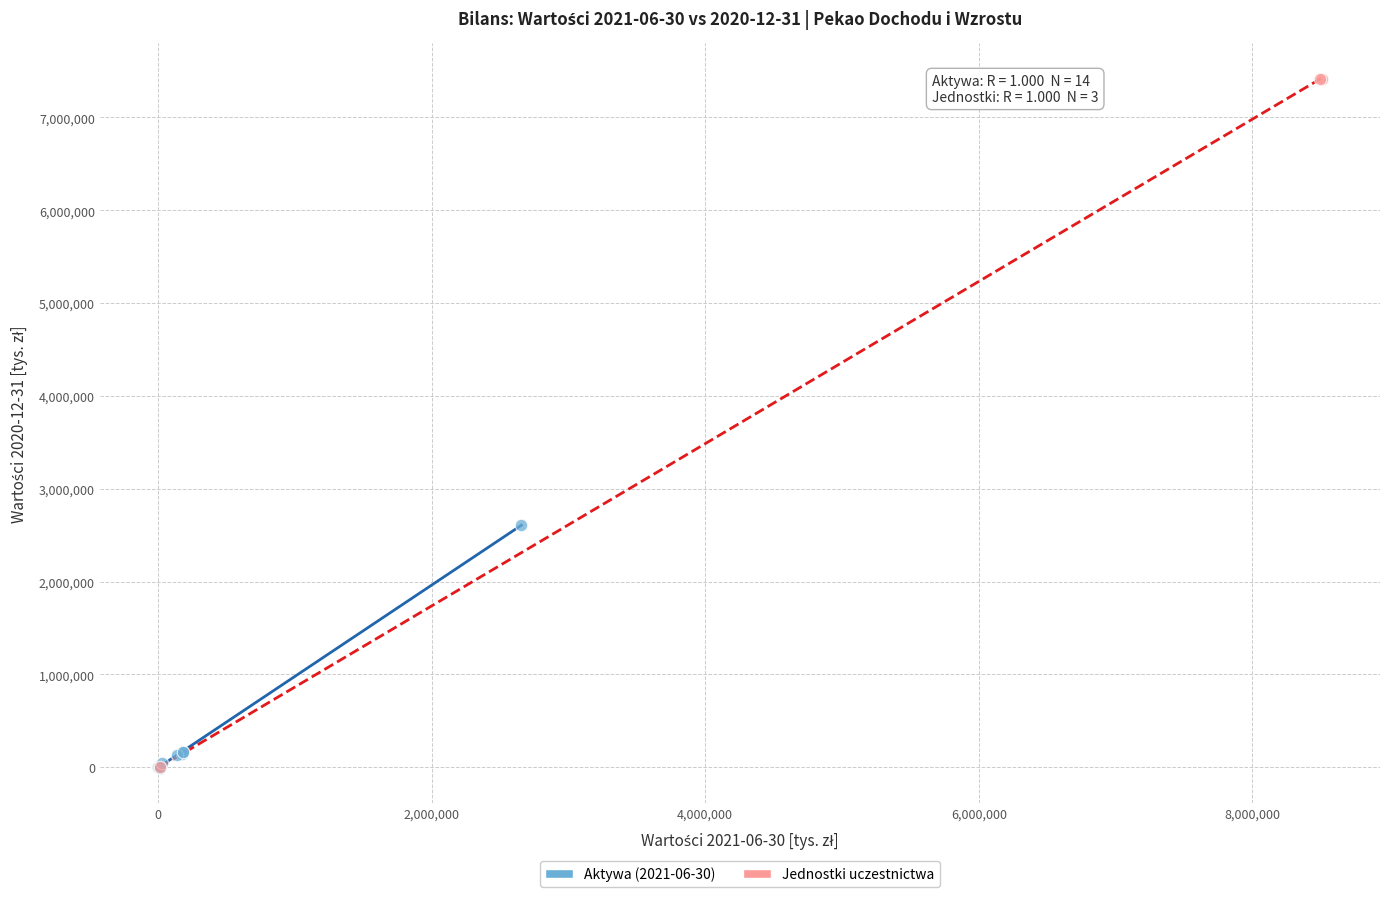

Which series contains the highest Y value?

Jednostki uczestnictwa